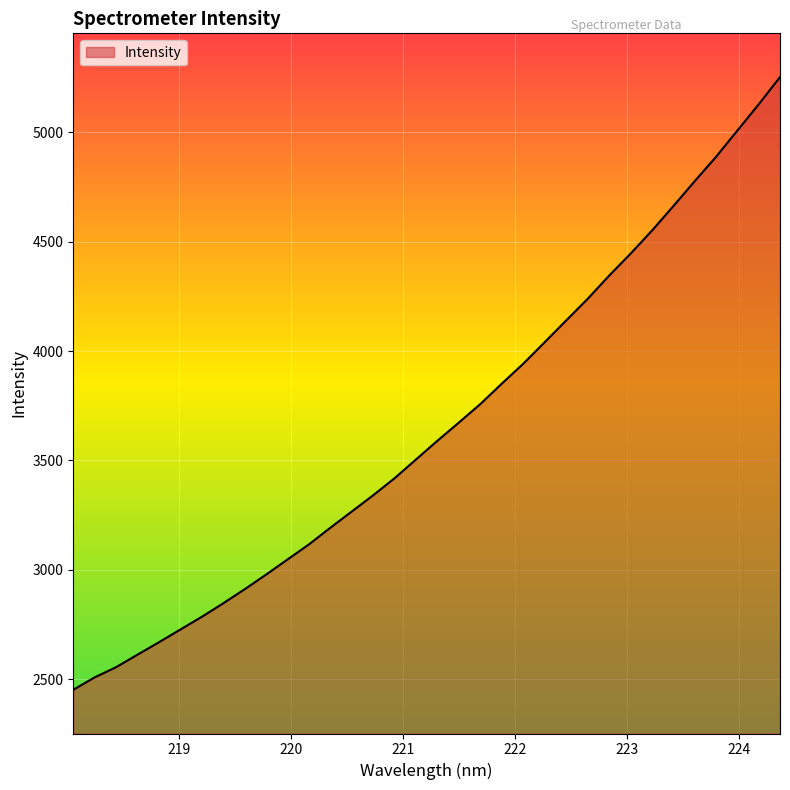

How many lines are shown in the chart?

1